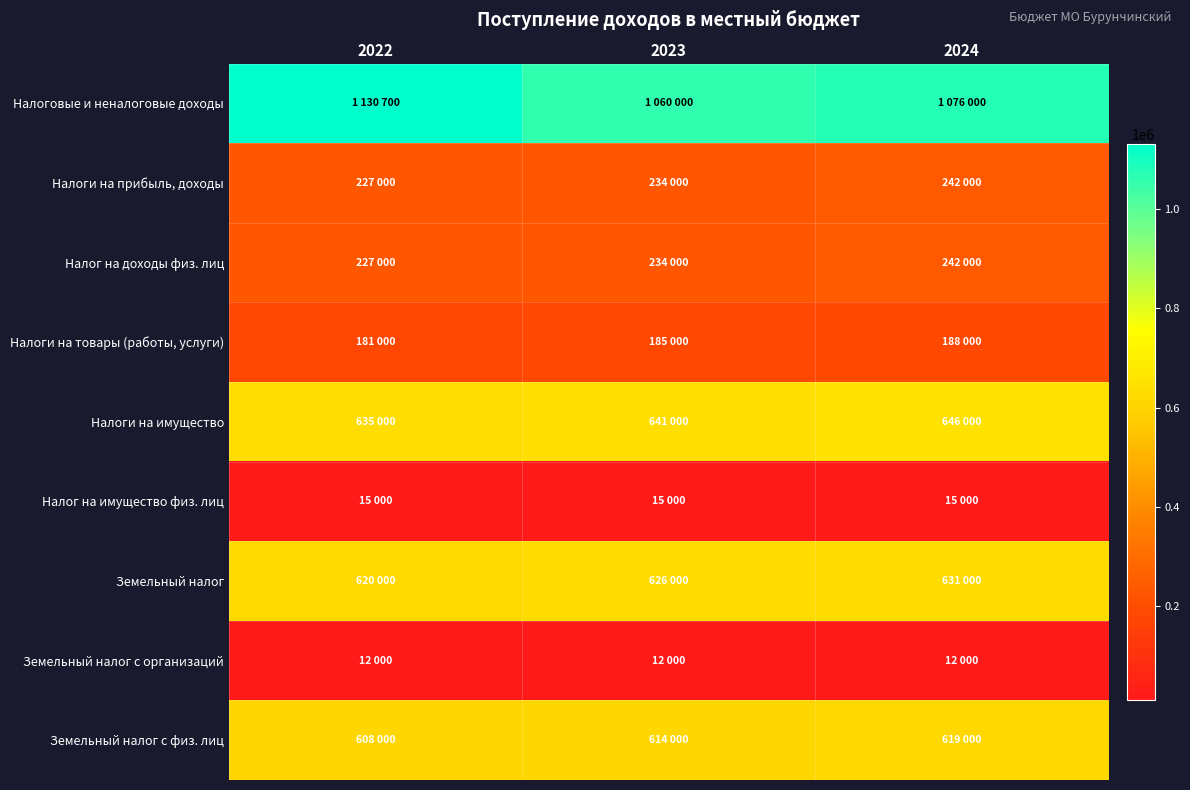

Which series has the largest total across all categories?

Налоговые и неналоговые доходы